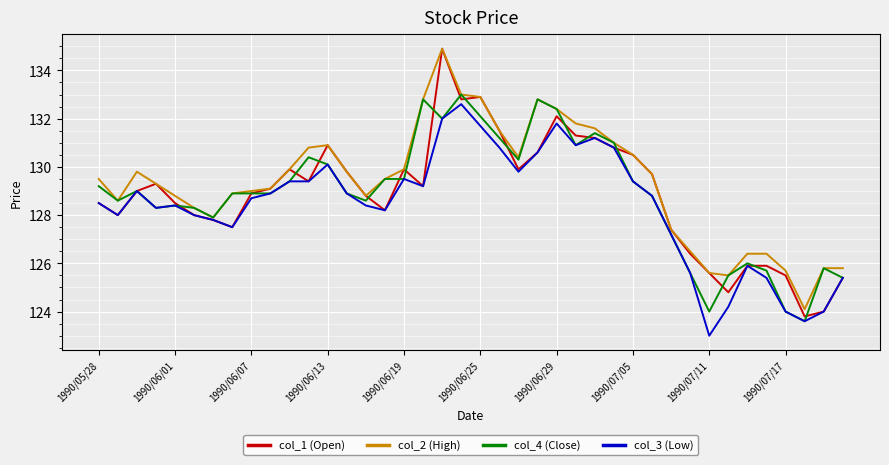

What is the minimum value for col_4 (Close)?

123.6